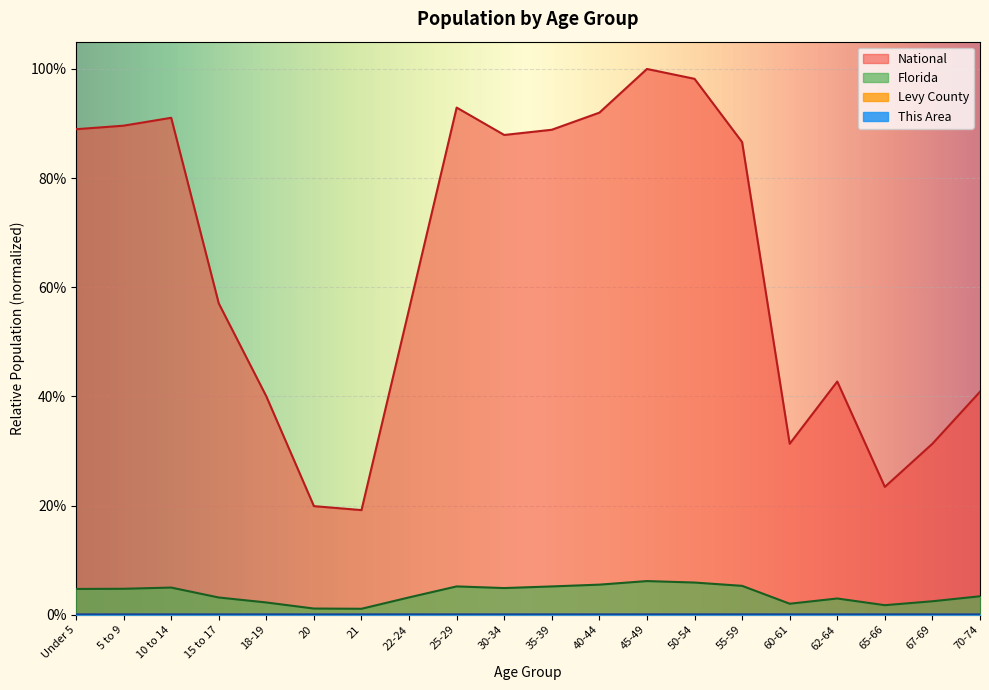

Reading left to right, list all the values displayed in this chart.

This Area: Under 5=0.0	5 to 9=0.0	10 to 14=0.0	15 to 17=0.0	18-19=0.0	20=0.0	21=0.0	22-24=0.0	25-29=0.0	30-34=0.0	35-39=0.0	40-44=0.0	45-49=0.0	50-54=0.0	55-59=0.0	60-61=0.0	62-64=0.0	65-66=0.0	67-69=0.0	70-74=0.0
Levy County: Under 5=0.0	5 to 9=0.0	10 to 14=0.0	15 to 17=0.0	18-19=0.0	20=0.0	21=0.0	22-24=0.0	25-29=0.0	30-34=0.0	35-39=0.0	40-44=0.0	45-49=0.0	50-54=0.0	55-59=0.0	60-61=0.0	62-64=0.0	65-66=0.0	67-69=0.0	70-74=0.0
Florida: Under 5=0.0	5 to 9=0.0	10 to 14=0.0	15 to 17=0.0	18-19=0.0	20=0.0	21=0.0	22-24=0.0	25-29=0.1	30-34=0.0	35-39=0.1	40-44=0.1	45-49=0.1	50-54=0.1	55-59=0.1	60-61=0.0	62-64=0.0	65-66=0.0	67-69=0.0	70-74=0.0
National: Under 5=0.9	5 to 9=0.9	10 to 14=0.9	15 to 17=0.6	18-19=0.4	20=0.2	21=0.2	22-24=0.6	25-29=0.9	30-34=0.9	35-39=0.9	40-44=0.9	45-49=1.0	50-54=1.0	55-59=0.9	60-61=0.3	62-64=0.4	65-66=0.2	67-69=0.3	70-74=0.4